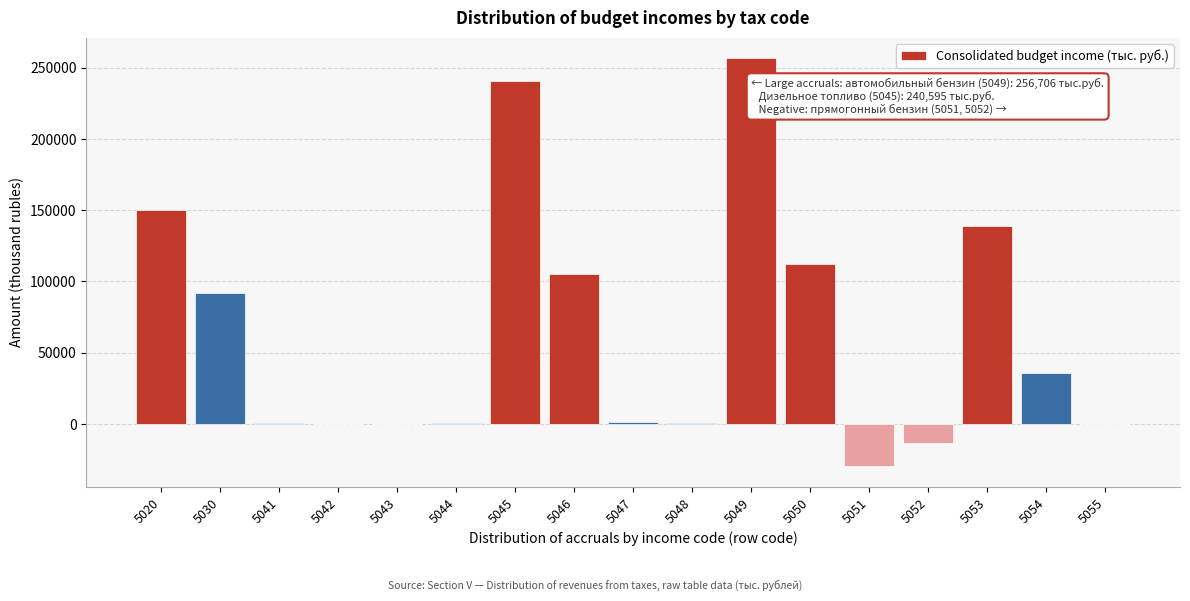

Which has a higher value, 5049 or 5046?

5049